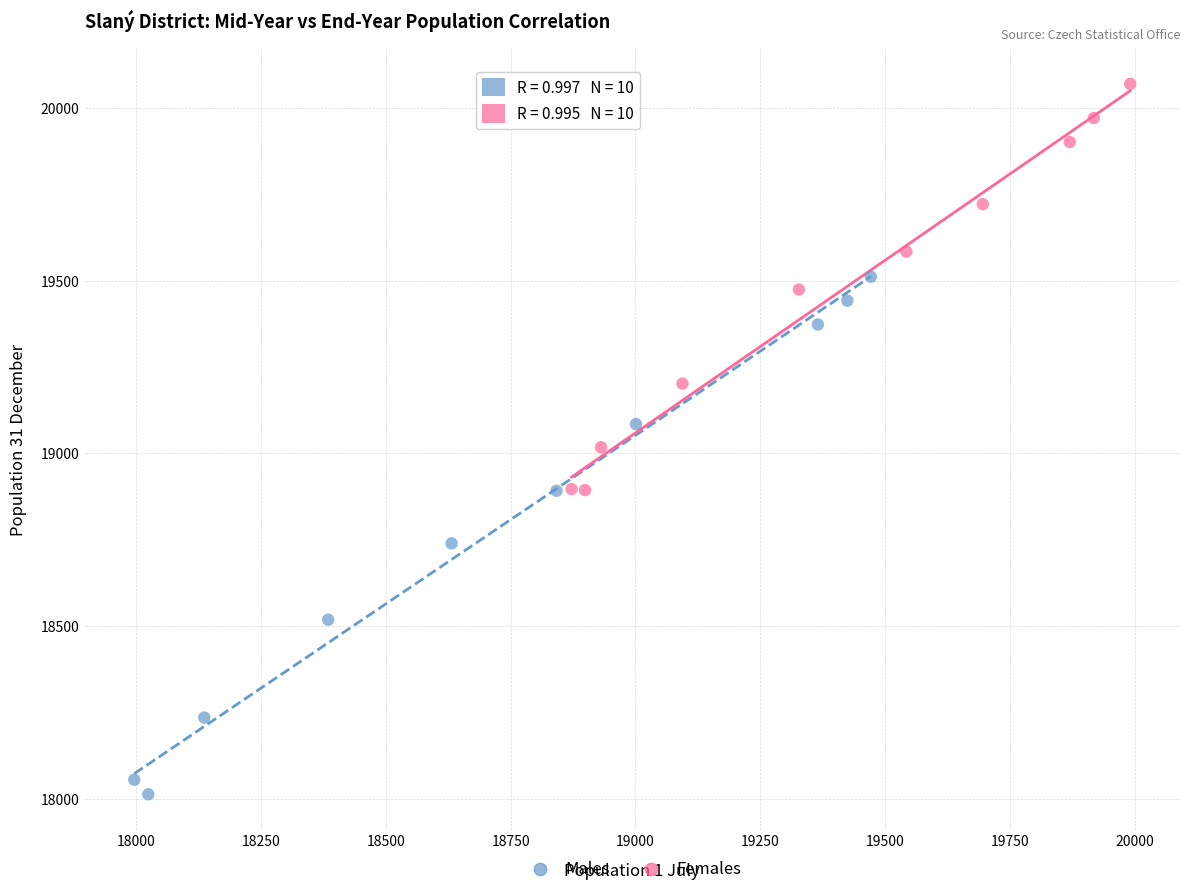

Which series contains the highest Y value?

Females